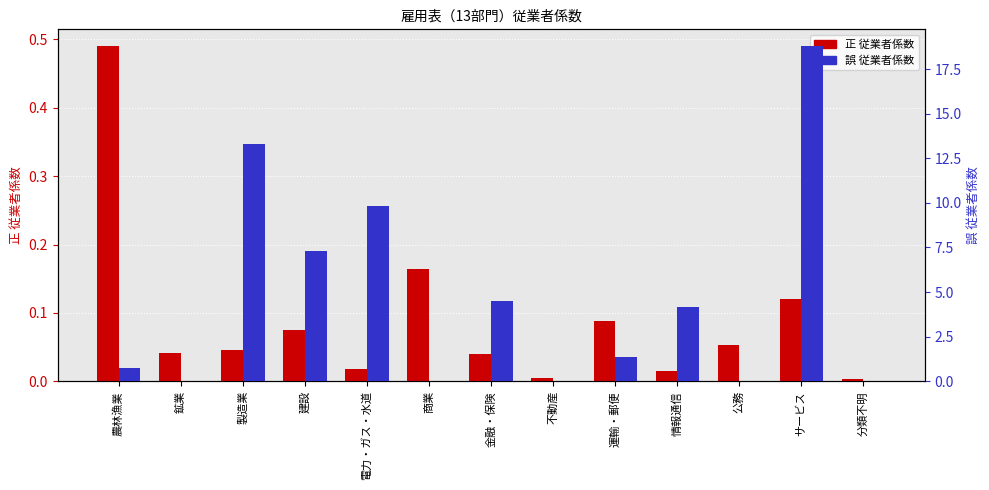

What is the sum of the 正 従業者係数 values at 電力・ガス・水道 and 公務?

0.1